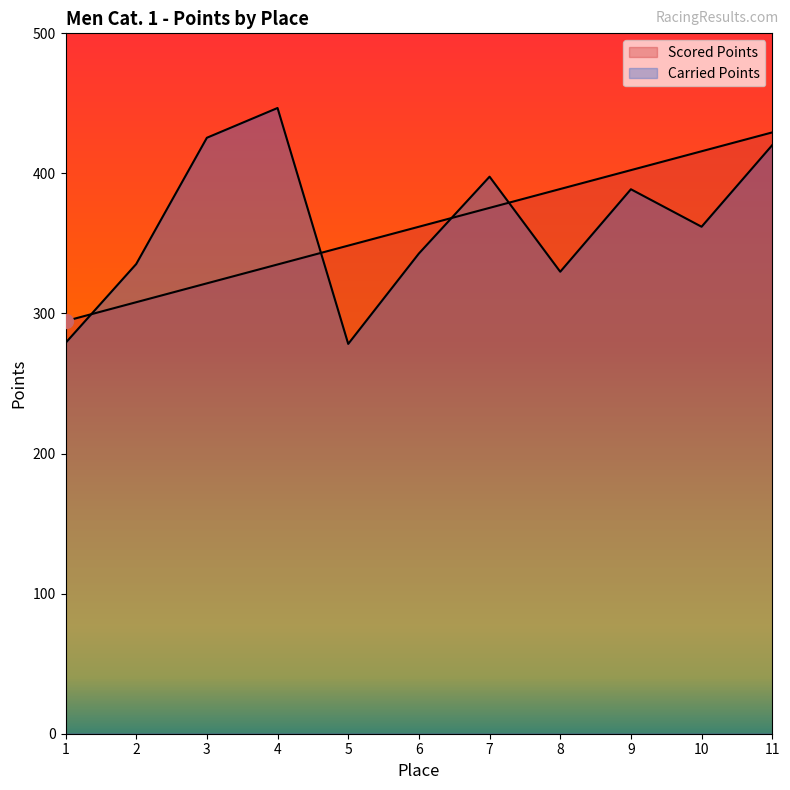

Where is Carried Points nearest to the value 362?

10